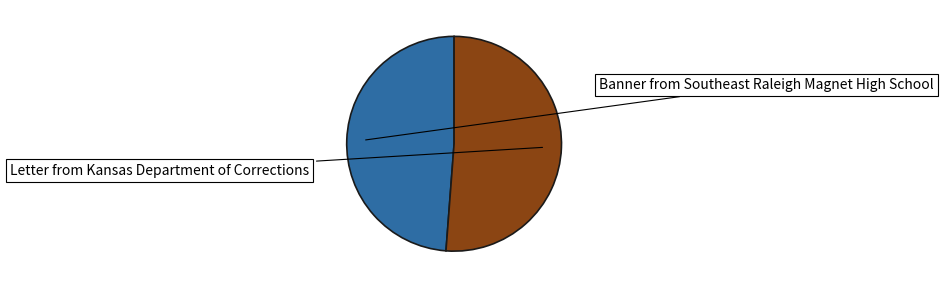

Is it true that Banner from Southeast Raleigh Magnet High School is 49% of the pie?

True